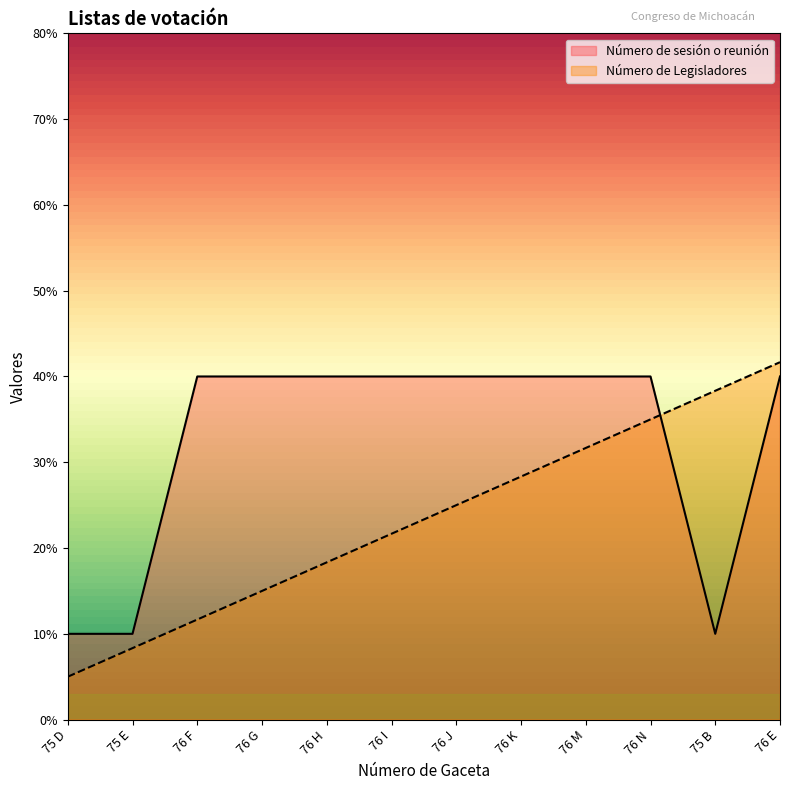

Count the number of data series in this chart.

2